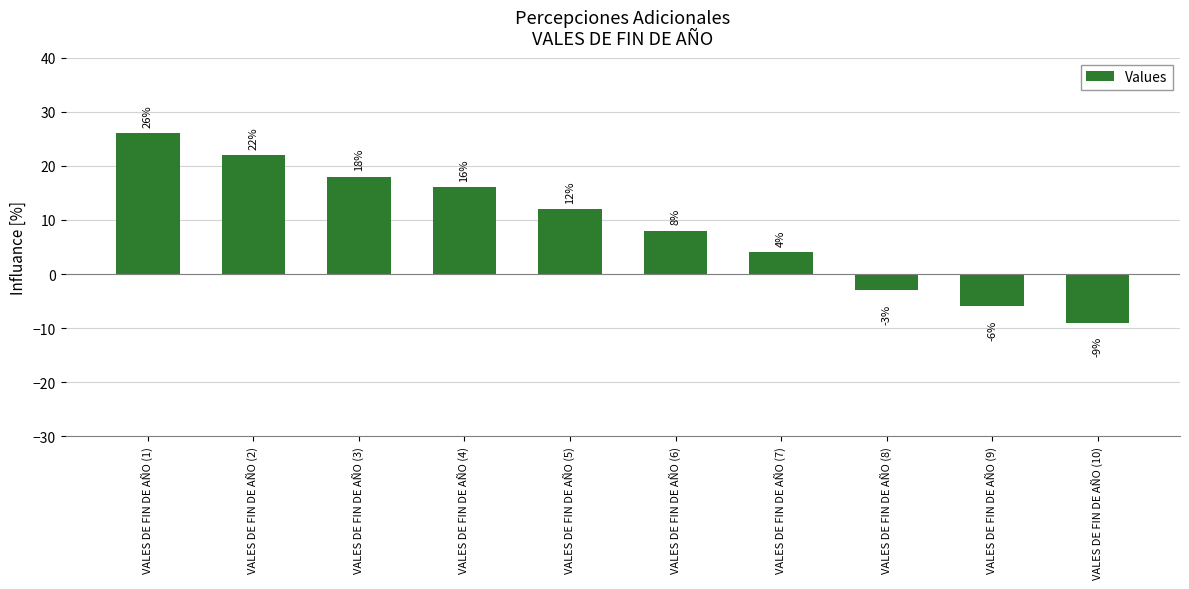

Reading right to left, extract all data points from this chart.

-9	-6	-3	4	8	12	16	18	22	26